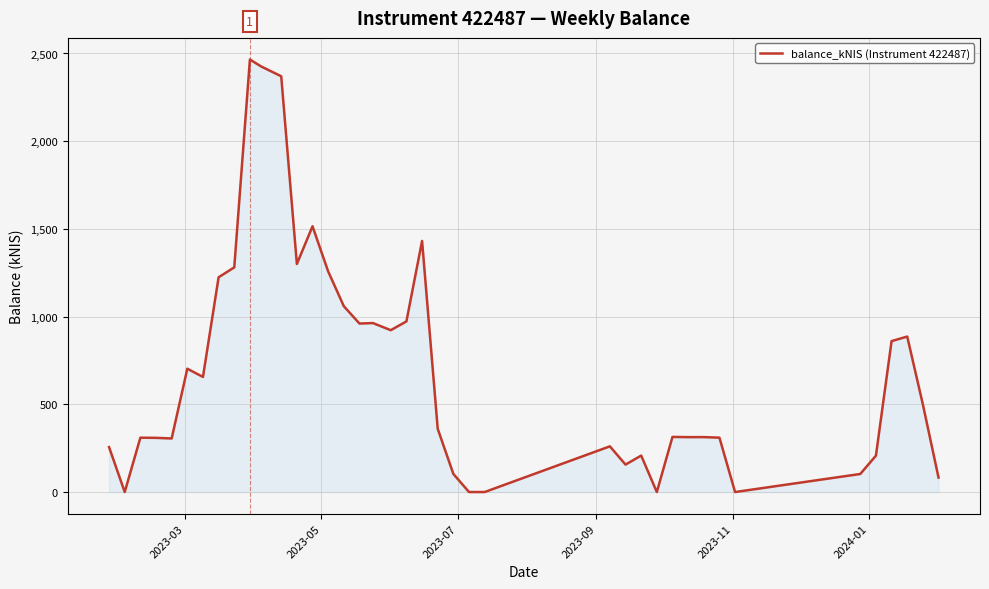

What is the maximum value shown in the chart?

2465.7